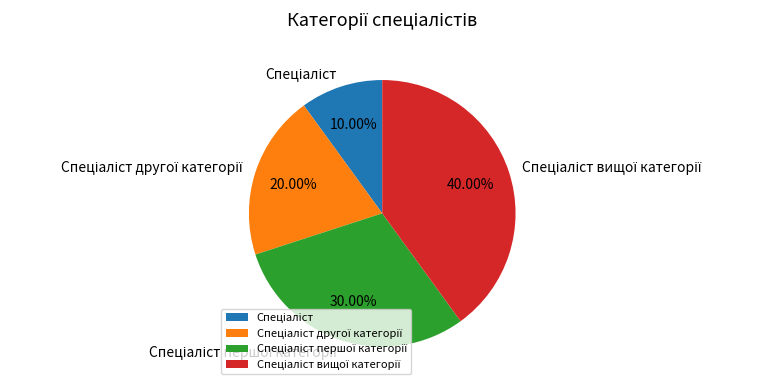

Is there any slice that represents more than half of the pie?

No